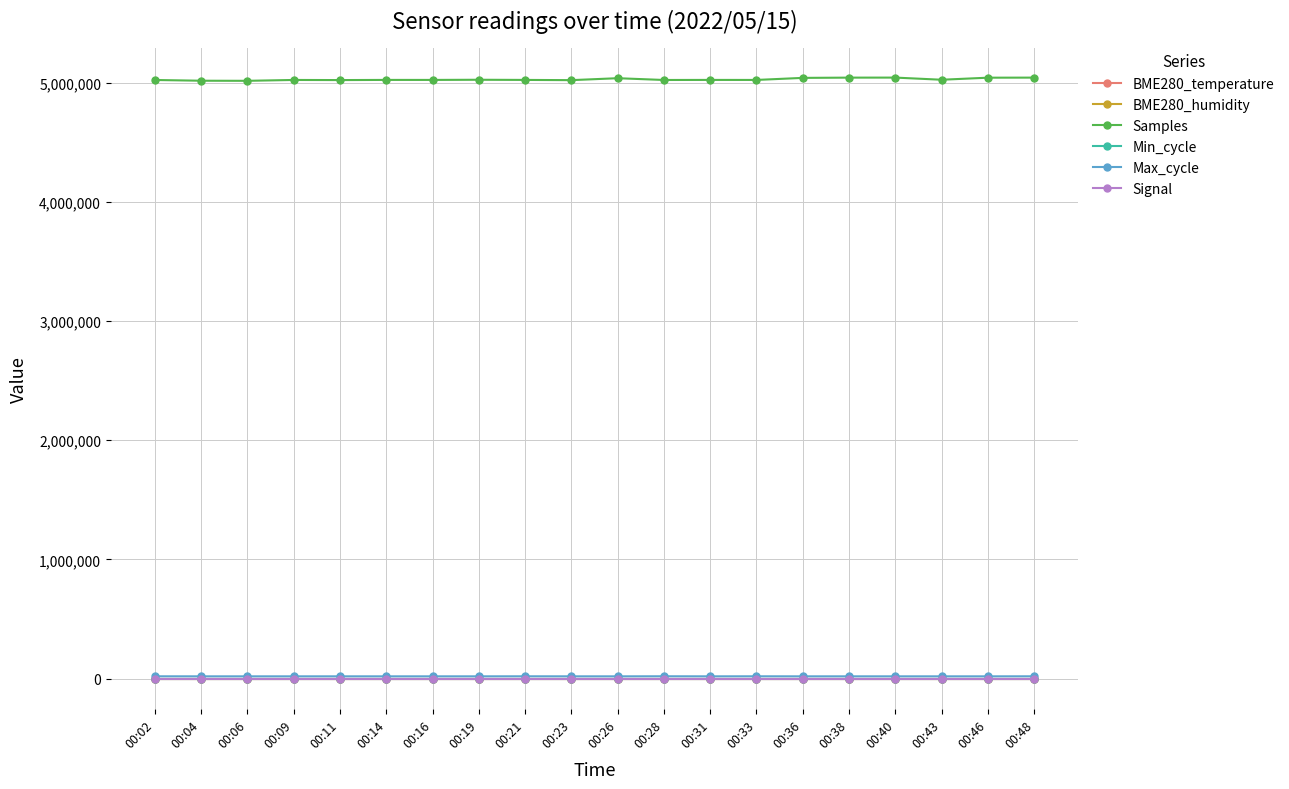

The value of Samples at 00:06 is 1125444.8. True or false?

False